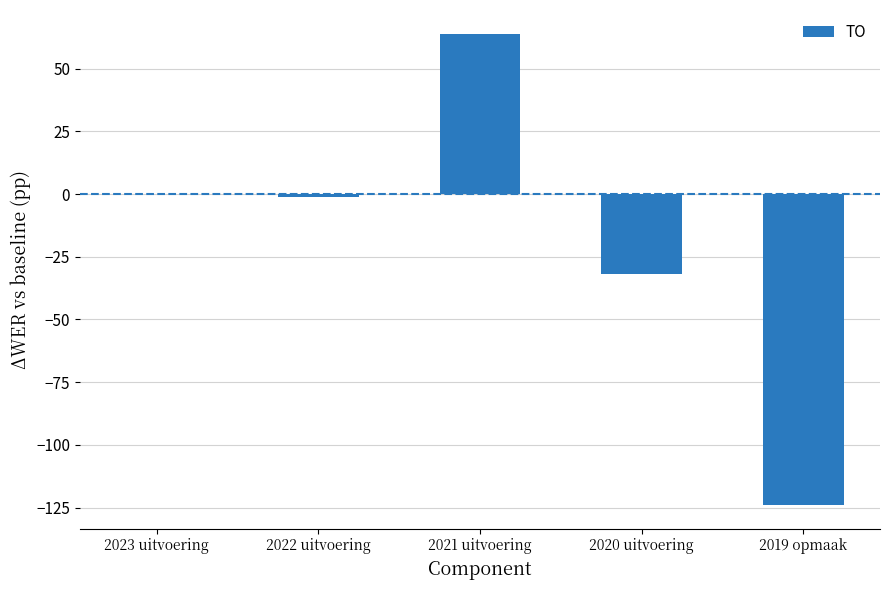

What is the sum of the values at 2022 uitvoering and 2023 uitvoering?

-1